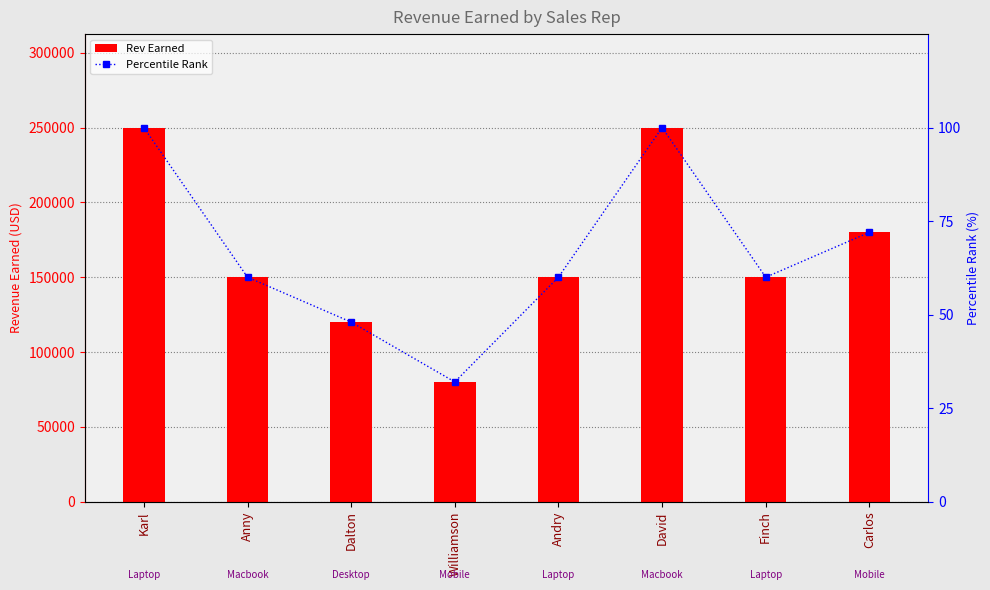

What is the difference between the highest and lowest values at Finch?

149940